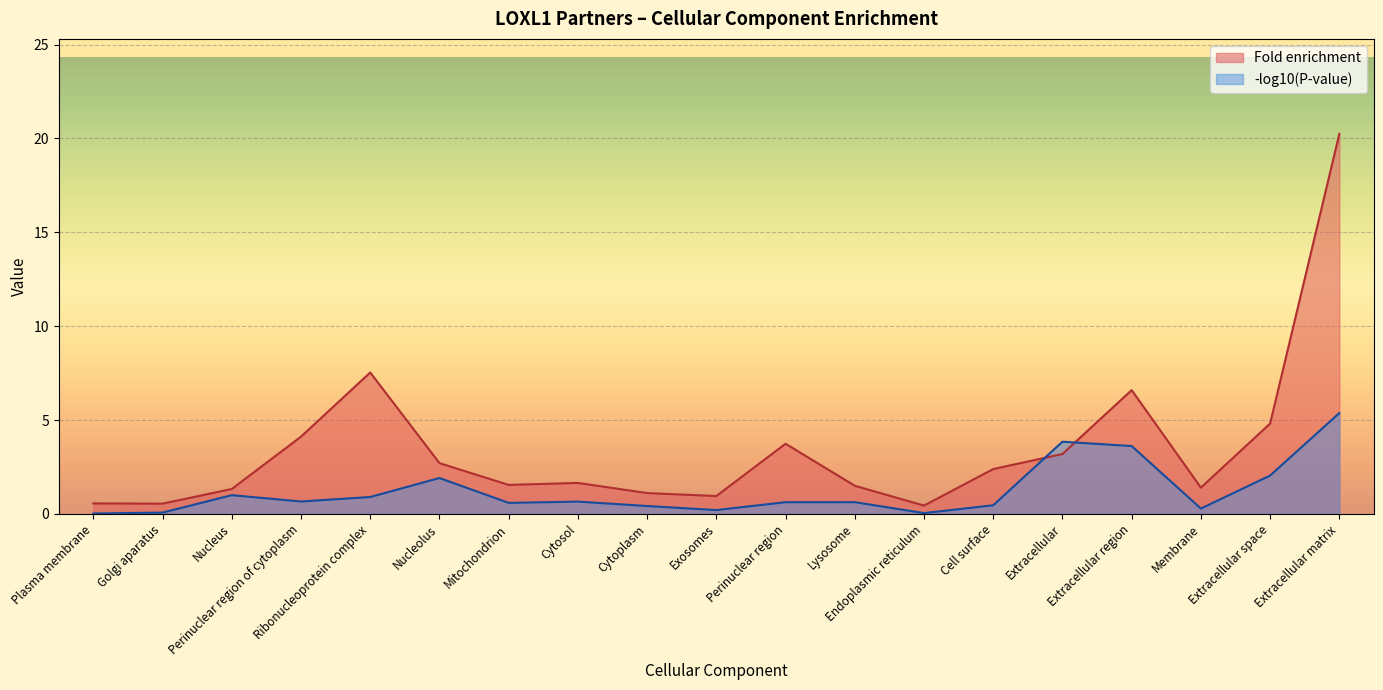

True or false: the data has more than 0 interior local peaks.

True